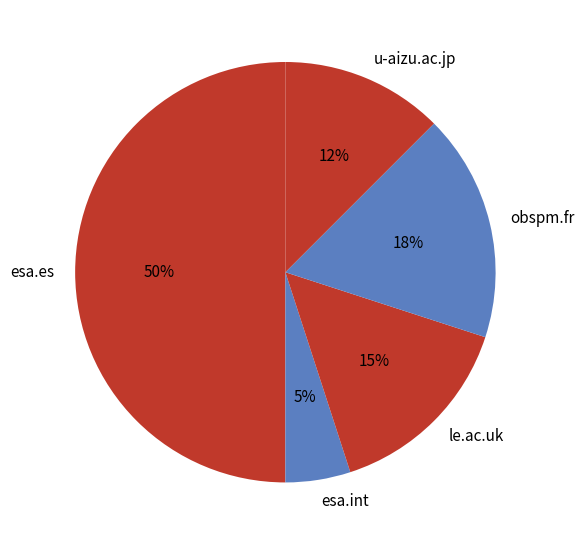

Which category has the biggest portion of the pie?

esa.es